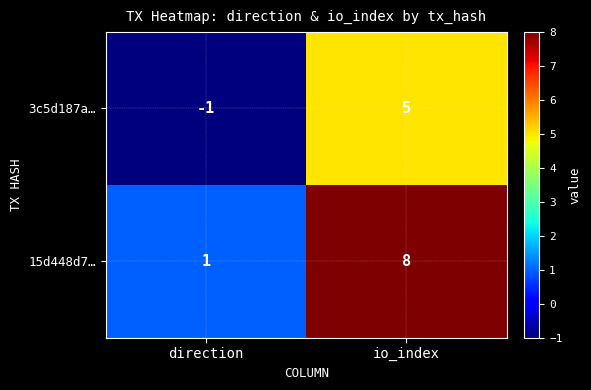

At direction, list the series in order from largest to smallest.

15d448d7…, 3c5d187a…